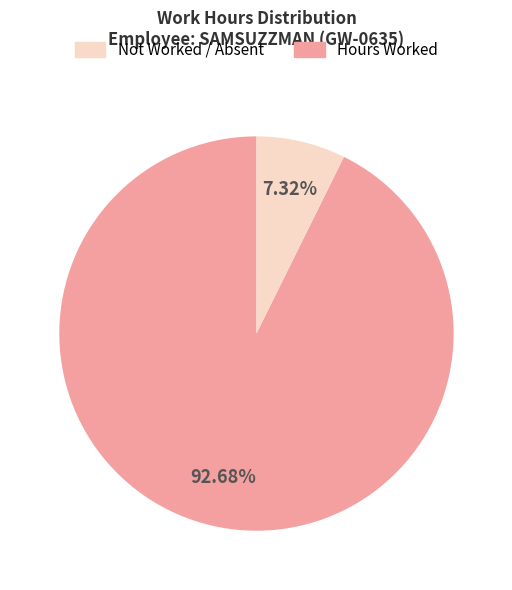

To the nearest percent, what is the difference between the largest and smallest slice percentages?

85%